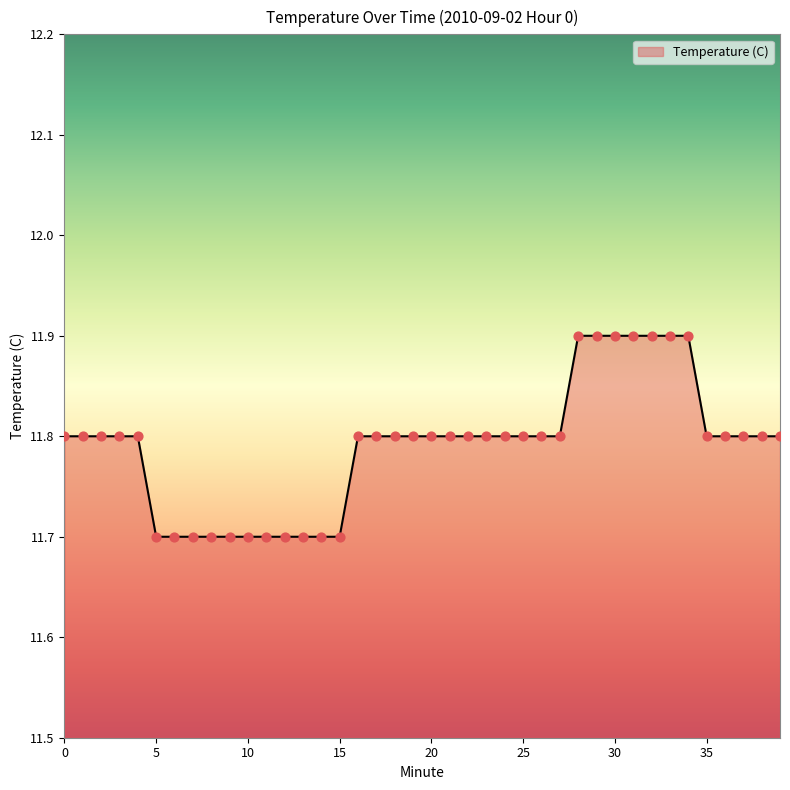

What is the maximum value shown in the chart?

11.9